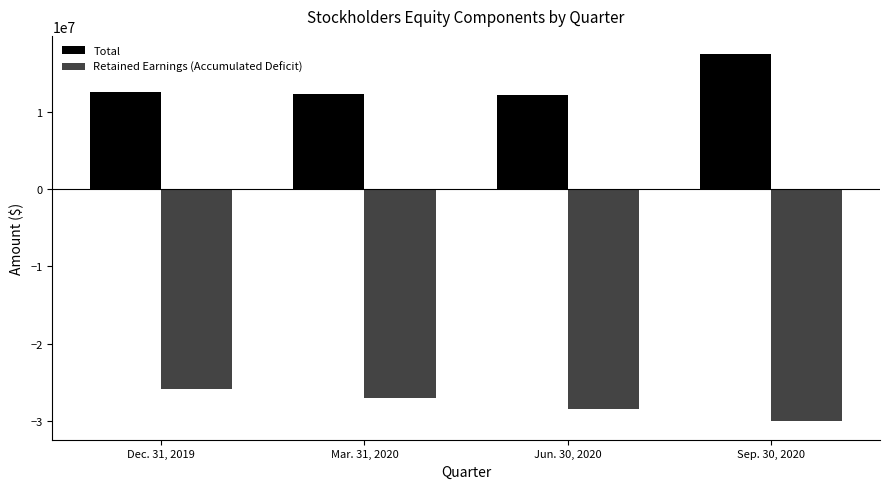

What is the difference between the highest and lowest values at Dec. 31, 2019?

38508442